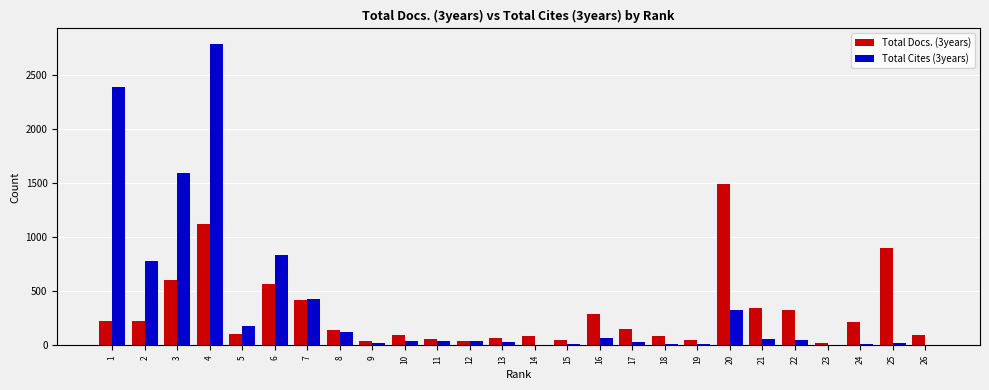

Between 16 and 20, which series saw the biggest shift?

Total Docs. (3years)